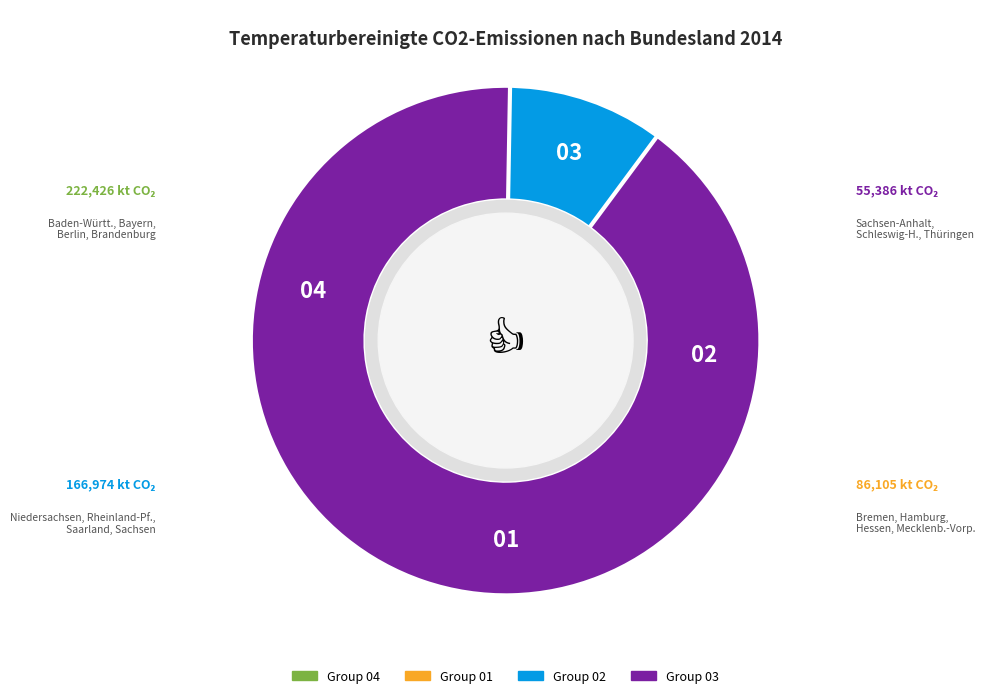

Which has a higher value, Hessen or Mecklenburg-Vorpommern?

Hessen